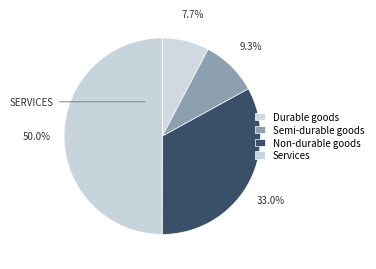

Does Semi-durable goods account for over 50% of the chart?

No